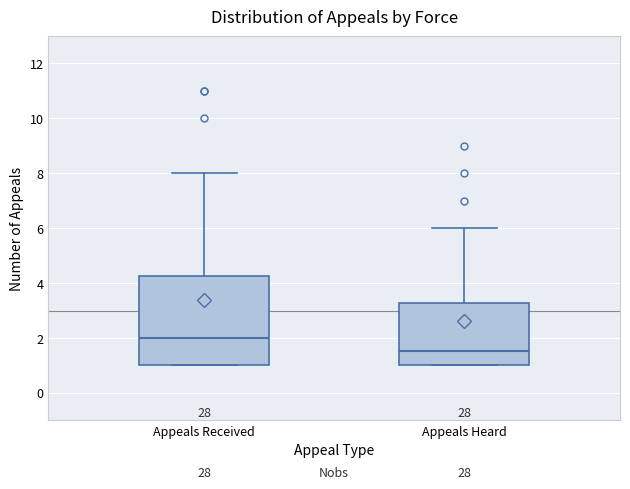

Reading left to right, transcribe this box plot: for each box, give where its median line is, the range the box spans, and where its two whiskers end, as read against the y-axis. The values are not printed on the chart, so give them approximately, as read against the axis.

Appeals Received: median 2.0, box 1.0 to 4.2, whiskers 1.0 to 8.0
Appeals Heard: median 1.6, box 1.0 to 3.2, whiskers 1.0 to 6.0